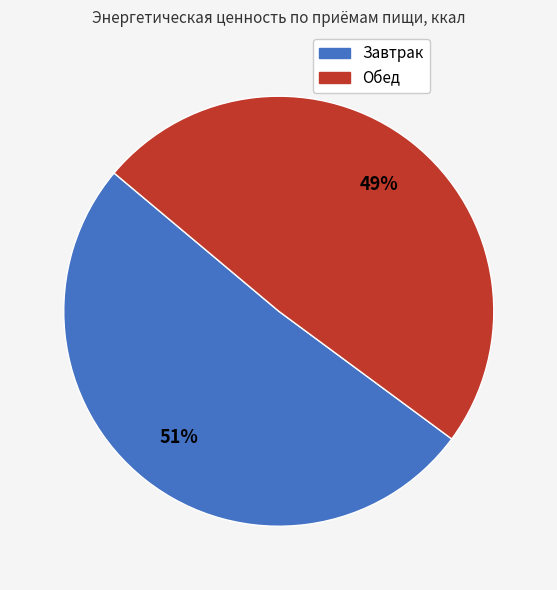

True or false: Обед accounts for 35% of the total.

False